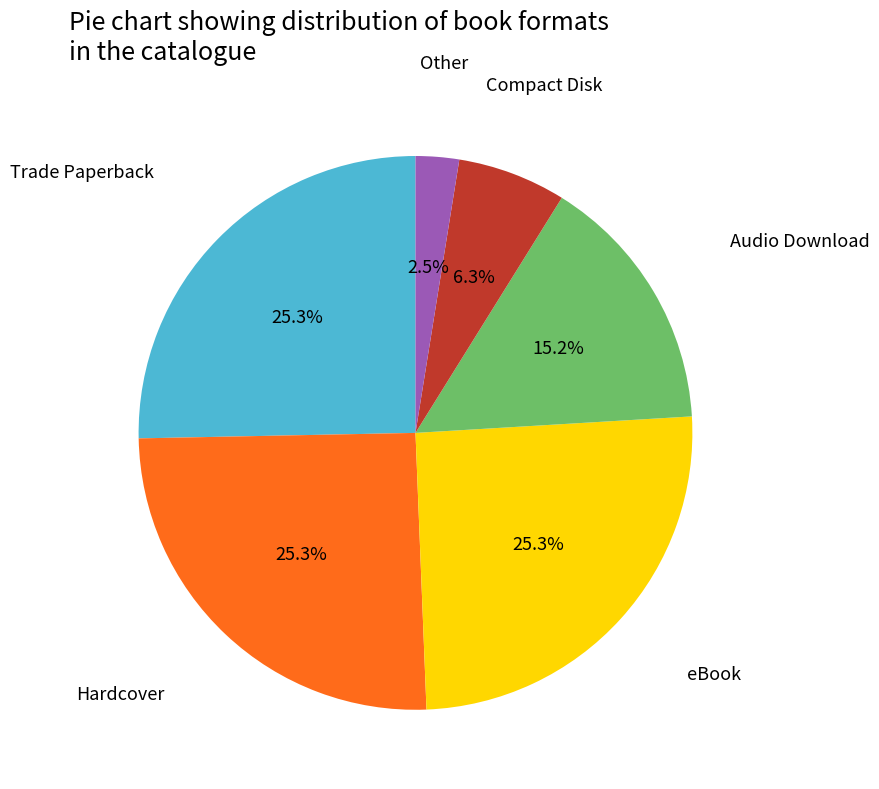

Is it true that Compact Disk is 1% of the pie?

False